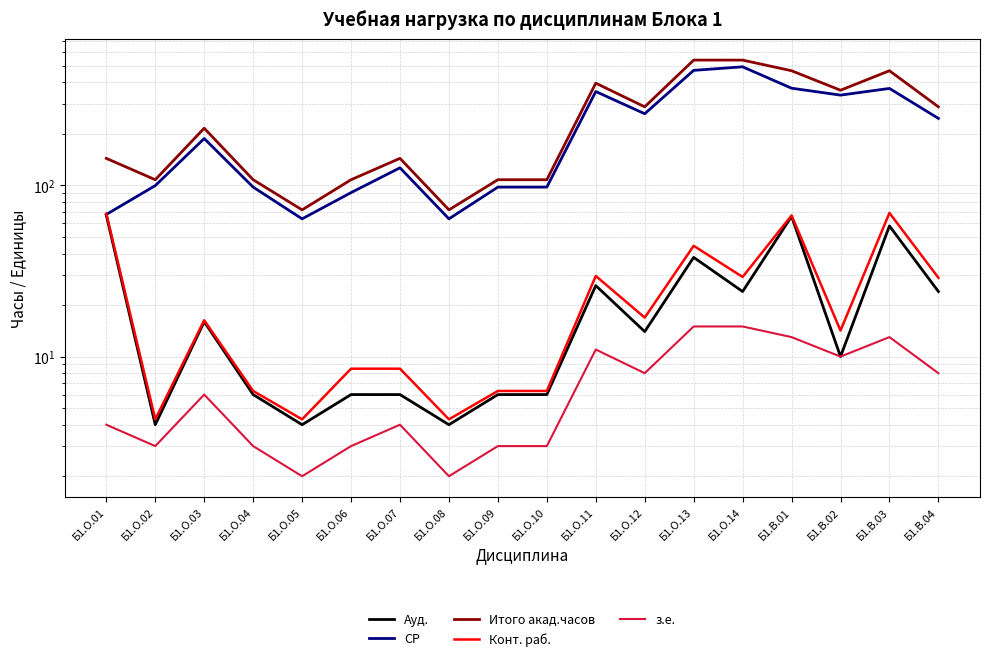

At which label does Ауд. reach its peak?

Б1.О.01